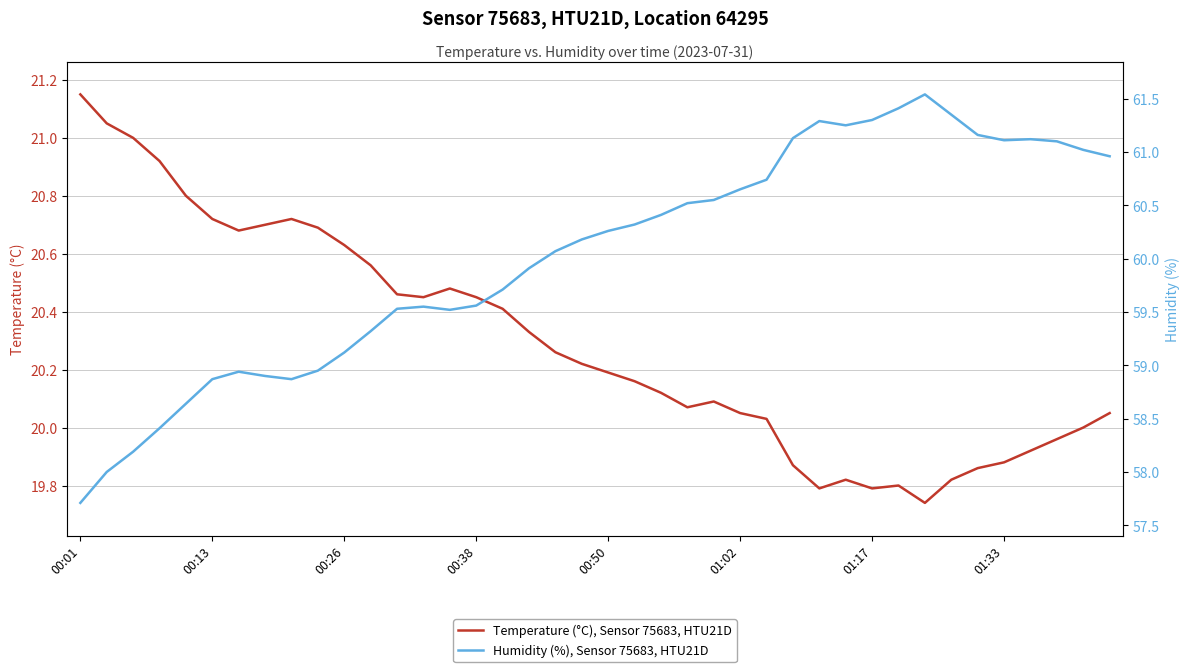

Rank the series by their average value, from highest to lowest.

Humidity (%), Sensor 75683, HTU21D, Temperature (°C), Sensor 75683, HTU21D